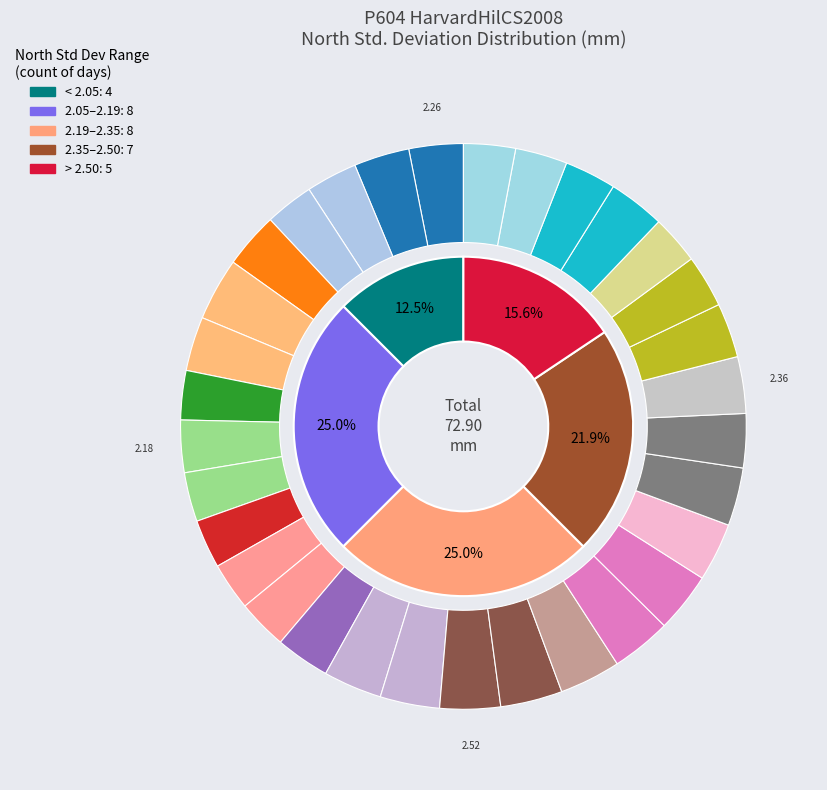

Which has a higher value, 9 or 28?

28